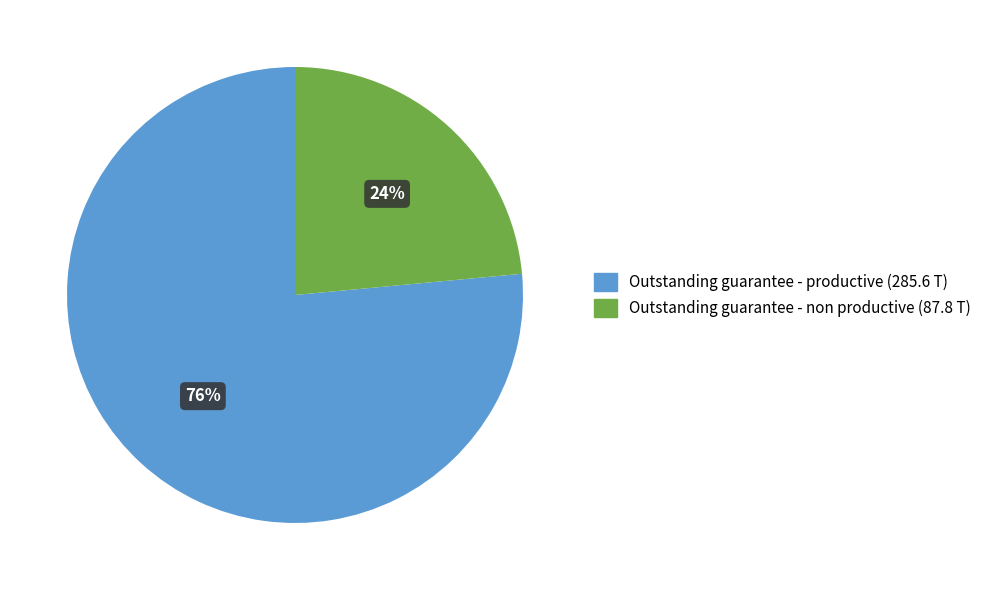

Is there any slice that represents more than half of the pie?

Yes